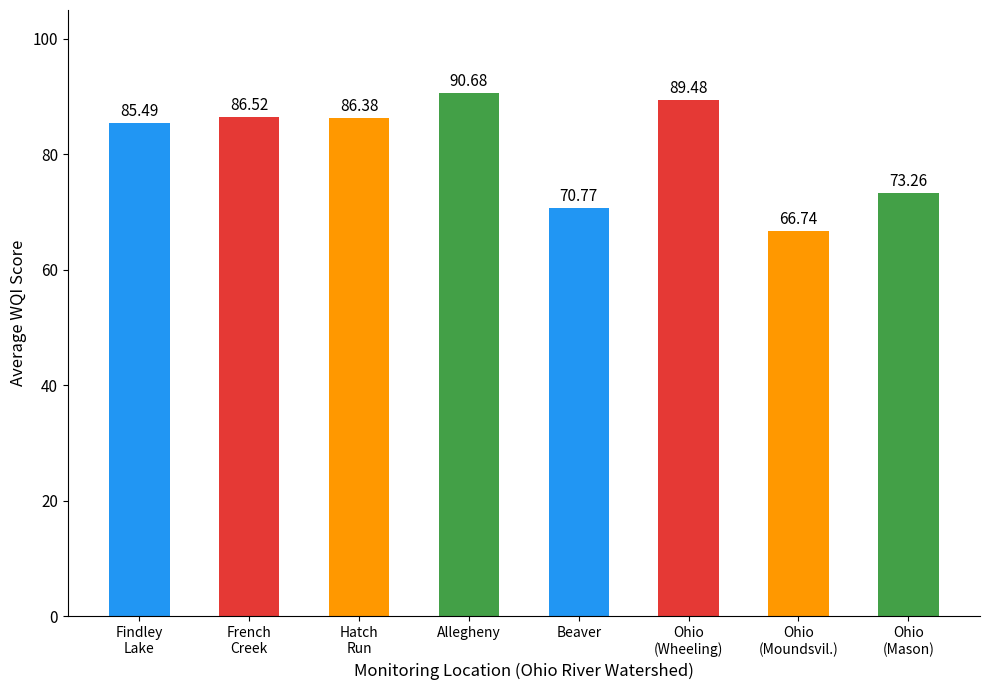

What position from the right is Findley
Lake?

8